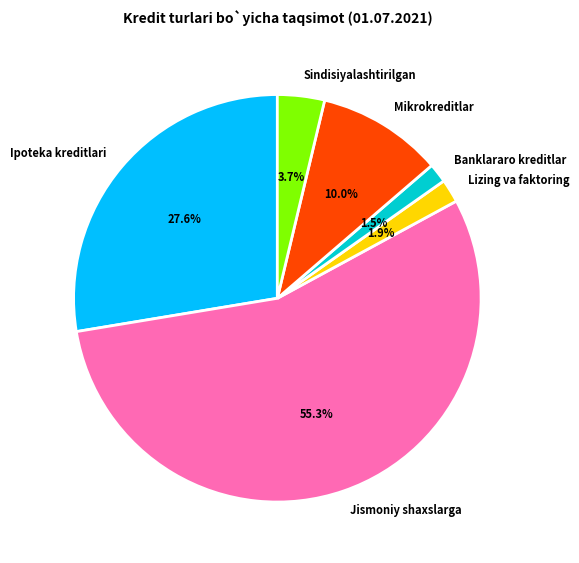

Count the number of slices in the pie.

6